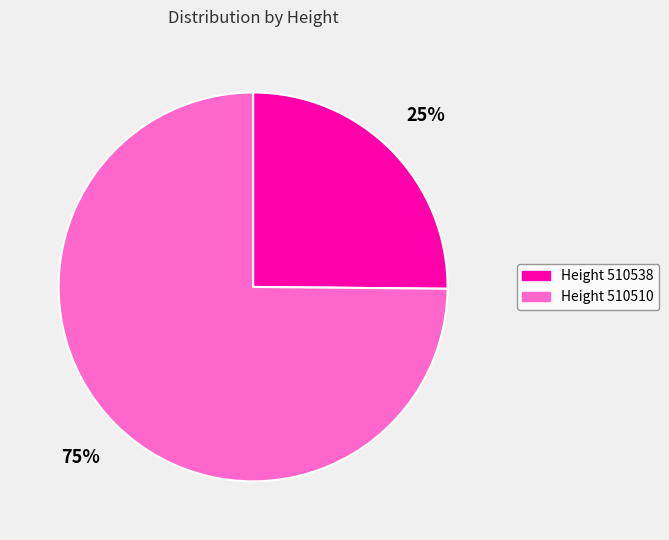

To the nearest percent, what is the difference between the largest and smallest slice percentages?

50%